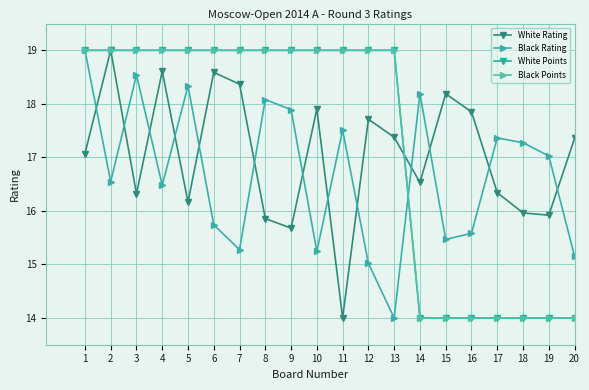

Reading right to left, transcribe all the data shown in this chart.

White Rating: 17.4	15.9	16.0	16.3	17.9	18.2	16.5	17.4	17.7	14.0	17.9	15.7	15.9	18.4	18.6	16.2	18.6	16.3	19.0	17.1
Black Rating: 15.2	17.0	17.3	17.4	15.6	15.5	18.2	14.0	15.0	17.5	15.2	17.9	18.1	15.3	15.7	18.3	16.5	18.5	16.5	19.0
White Points: 14.0	14.0	14.0	14.0	14.0	14.0	14.0	19.0	19.0	19.0	19.0	19.0	19.0	19.0	19.0	19.0	19.0	19.0	19.0	19.0
Black Points: 14.0	14.0	14.0	14.0	14.0	14.0	14.0	19.0	19.0	19.0	19.0	19.0	19.0	19.0	19.0	19.0	19.0	19.0	19.0	19.0